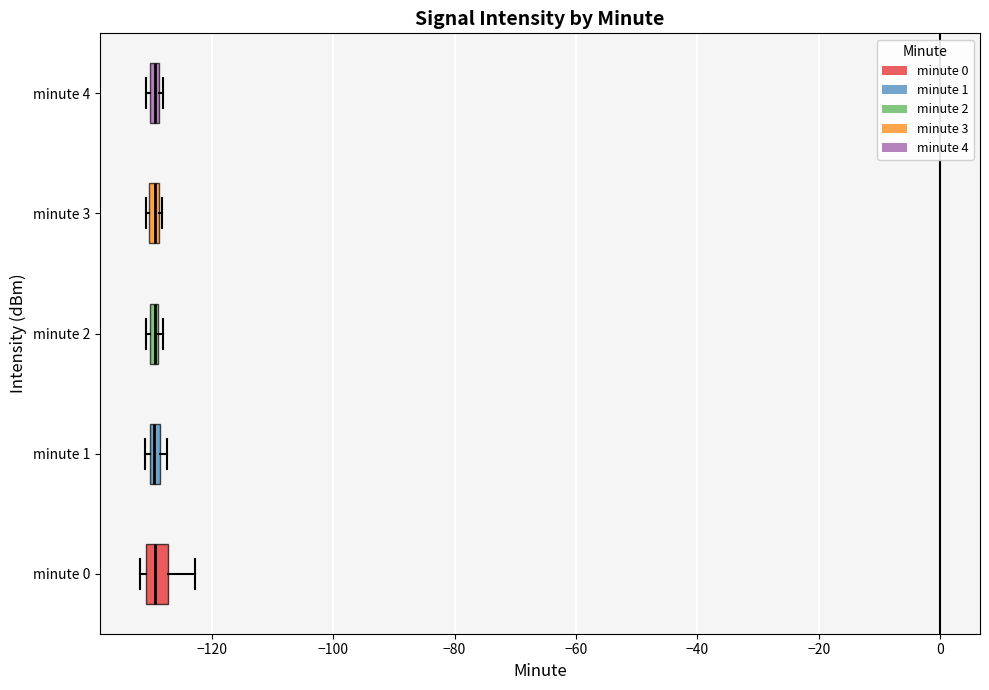

Where is the right edge of the box for minute 1 on the x-axis? The values are not printed on the chart, so give them approximately, as read against the axis.

-128